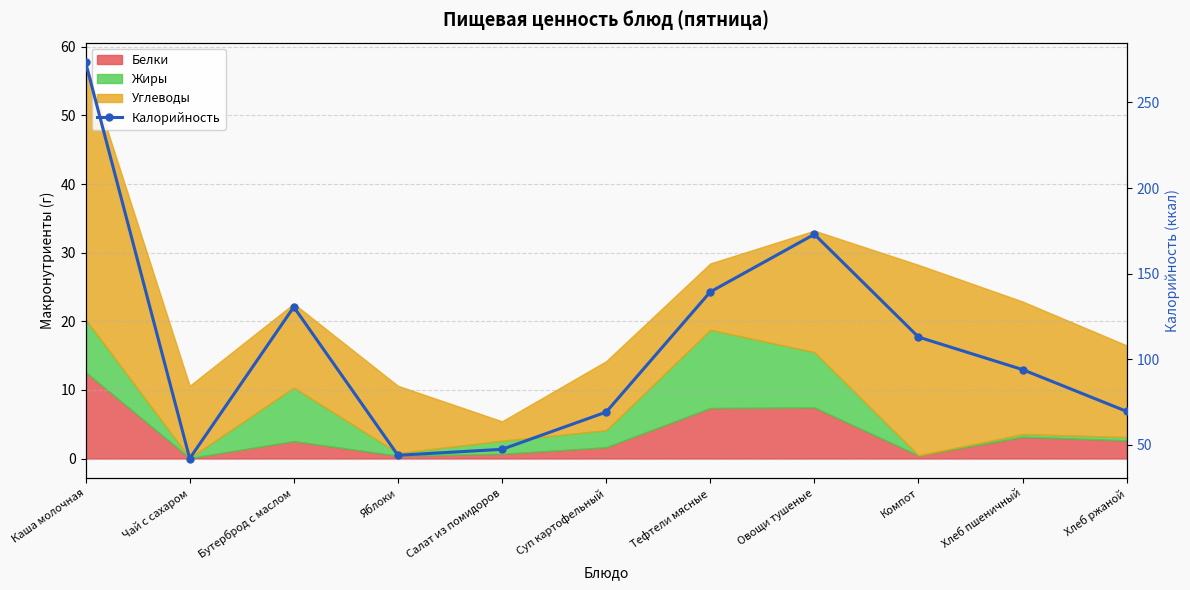

Rank the categories by value from lowest to highest.

Чай с сахаром, Яблоки, Салат из помидоров, Суп картофельный, Хлеб ржаной, Хлеб пшеничный, Компот, Бутерброд с маслом, Тефтели мясные, Овощи тушеные, Каша молочная